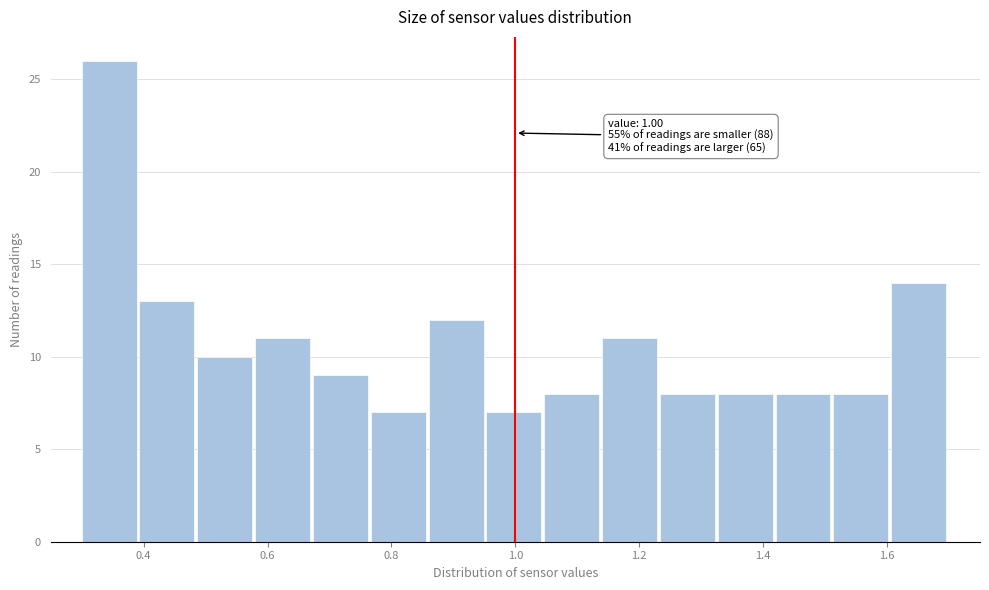

Which range on the x-axis has the tallest bar?

0.30 to 0.40